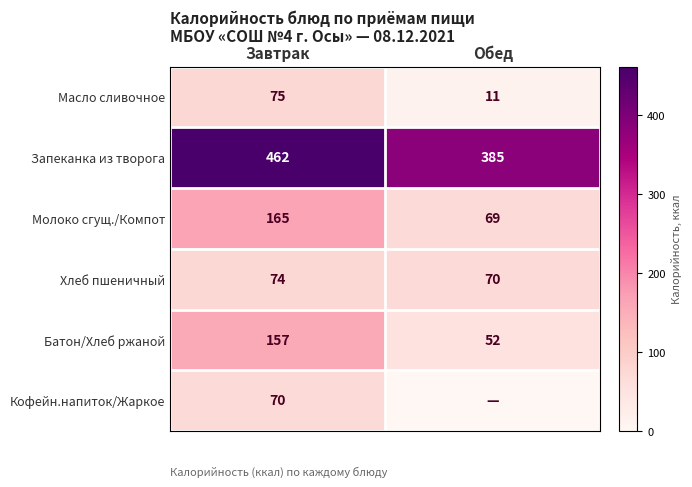

What is the sum of all Масло сливочное values?

86